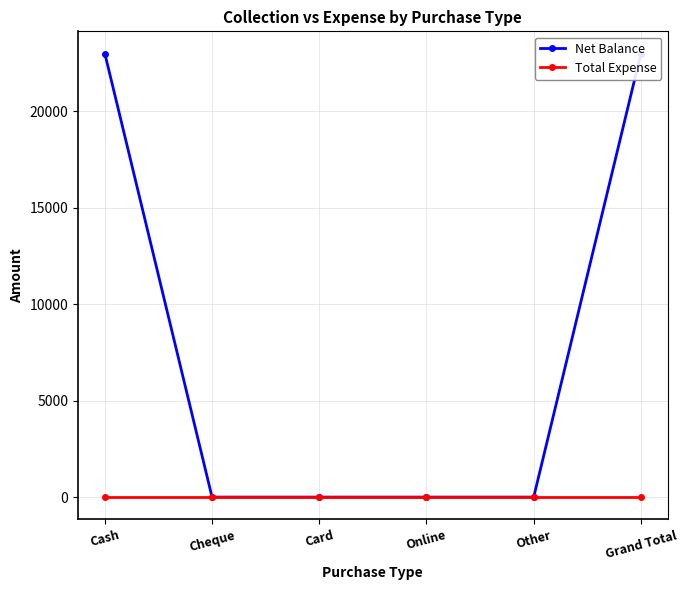

What is the label of the 6th point from the right?

Cash